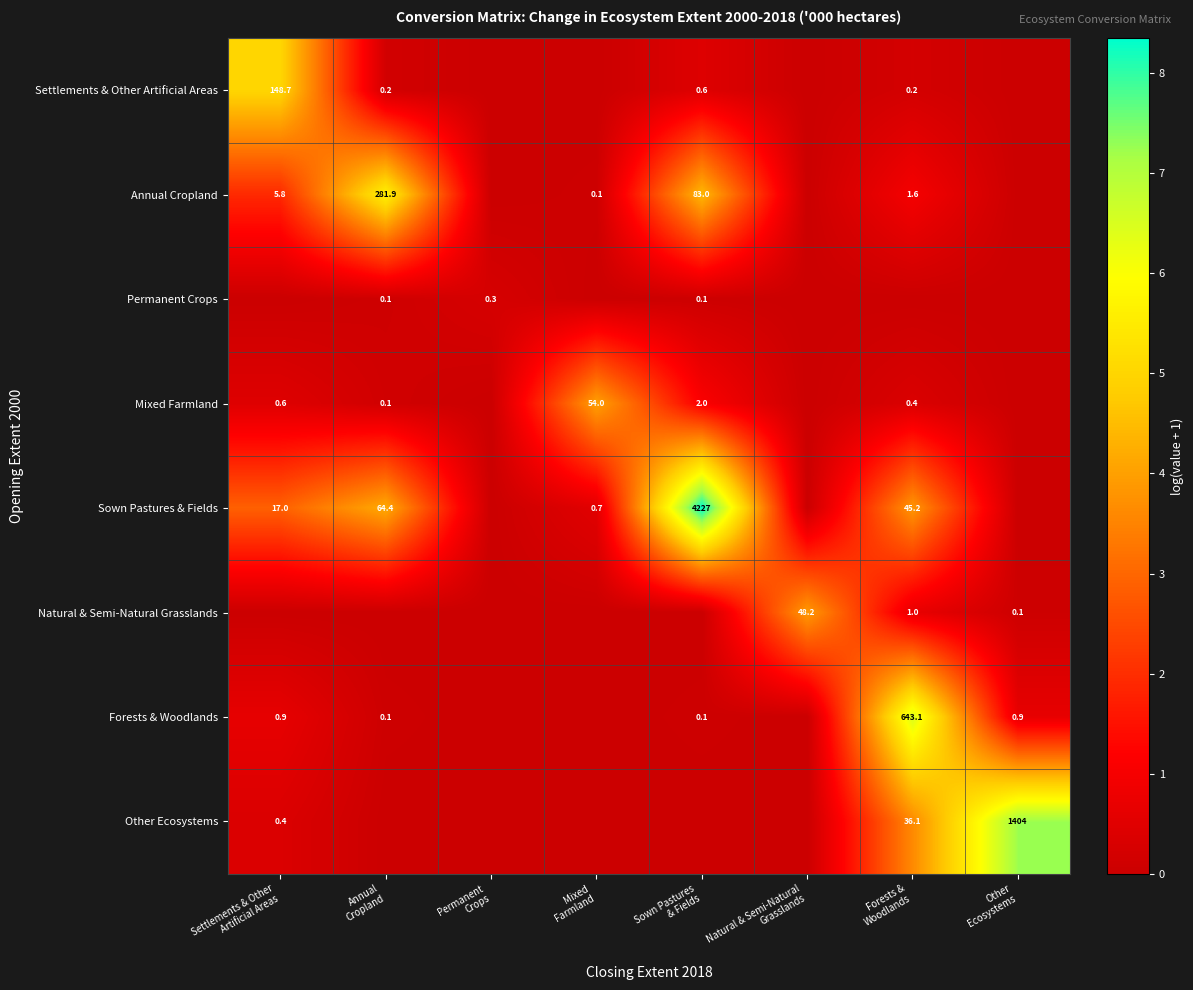

What is the sum of all Permanent Crops values?

0.4